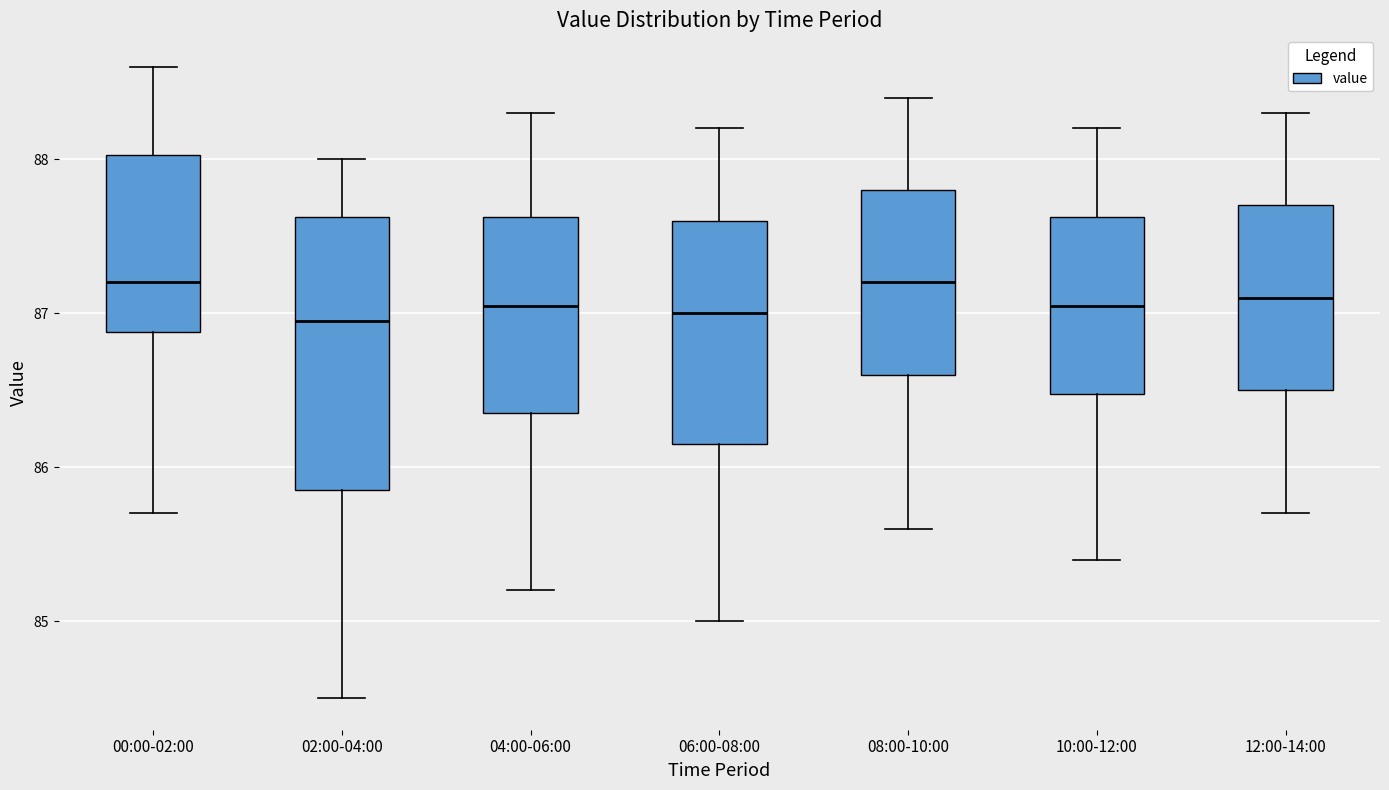

Reading left to right, read every box against the y-axis: the position of its median line, the range the box covers, and the ends of its whiskers. The values are not printed on the chart, so give them approximately, as read against the axis.

00:00-02:00: median 87.2, box 86.9 to 88.0, whiskers 85.7 to 88.6
02:00-04:00: median 87.0, box 85.9 to 87.6, whiskers 84.5 to 88.0
04:00-06:00: median 87.1, box 86.4 to 87.6, whiskers 85.2 to 88.3
06:00-08:00: median 87.0, box 86.2 to 87.6, whiskers 85.0 to 88.2
08:00-10:00: median 87.2, box 86.6 to 87.8, whiskers 85.6 to 88.4
10:00-12:00: median 87.1, box 86.5 to 87.6, whiskers 85.4 to 88.2
12:00-14:00: median 87.1, box 86.5 to 87.7, whiskers 85.7 to 88.3